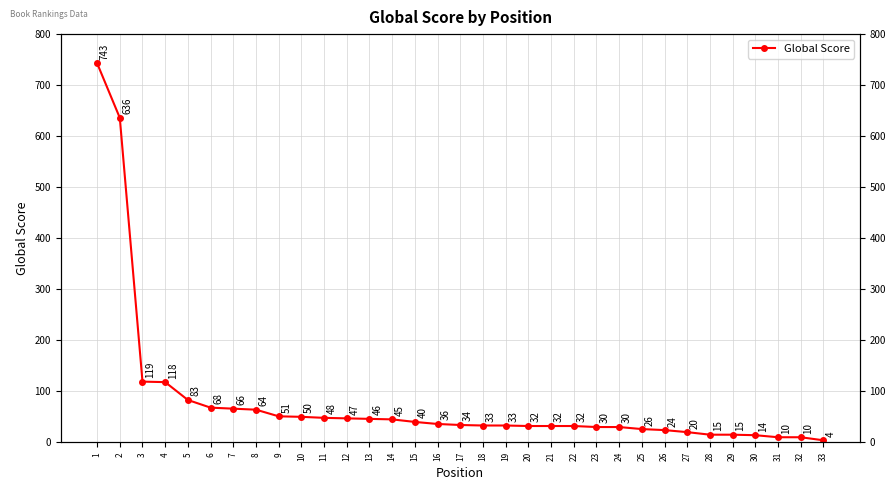

How many values exceed 34?

16